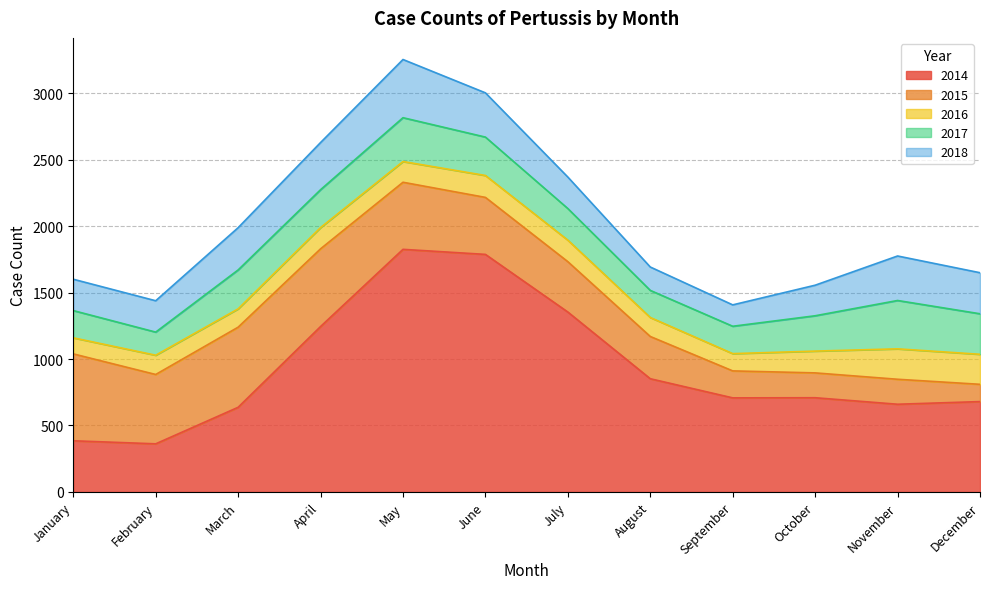

List the series in order of their peak value, lowest first.

2016, 2017, 2018, 2015, 2014